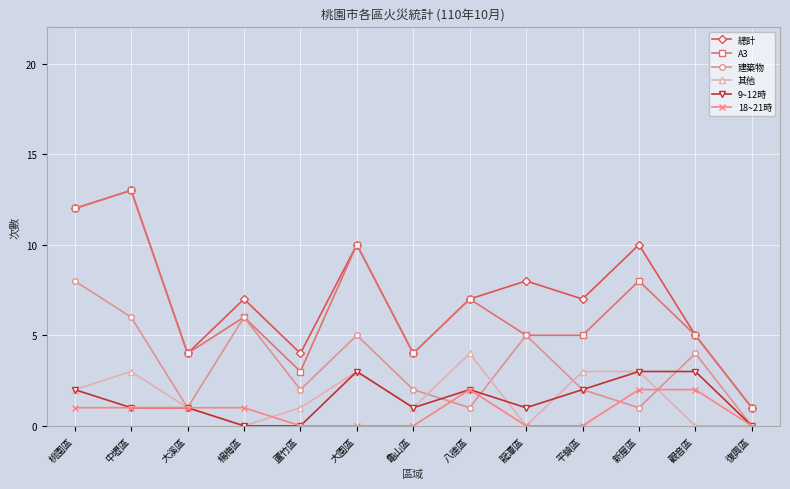

Reading left to right, transcribe all the data shown in this chart.

總計: 12	13	4	7	4	10	4	7	8	7	10	5	1
A3: 12	13	4	6	3	10	4	7	5	5	8	5	1
建築物: 8	6	1	6	2	5	2	1	5	2	1	4	0
其他: 2	3	1	0	1	3	1	4	0	3	3	0	0
9~12時: 2	1	1	0	0	3	1	2	1	2	3	3	0
18~21時: 1	1	1	1	0	0	0	2	0	0	2	2	0